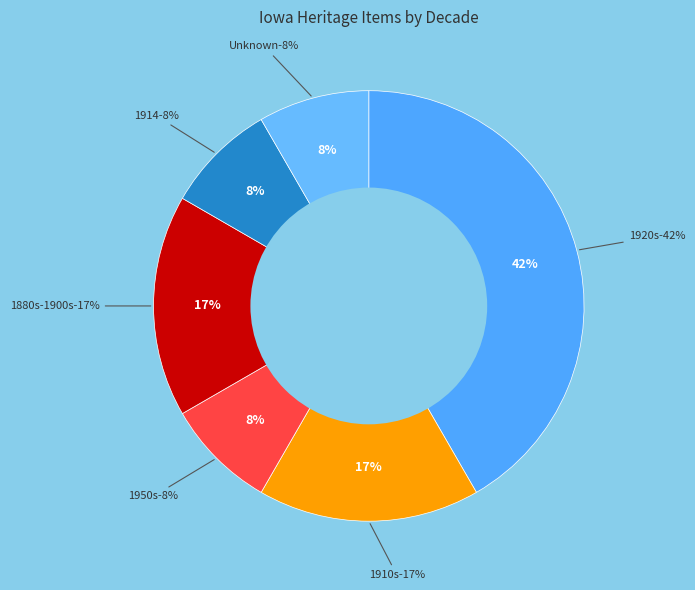

The Universities & colleges|Pharmacy slice represents 21% of the pie. True or false?

False